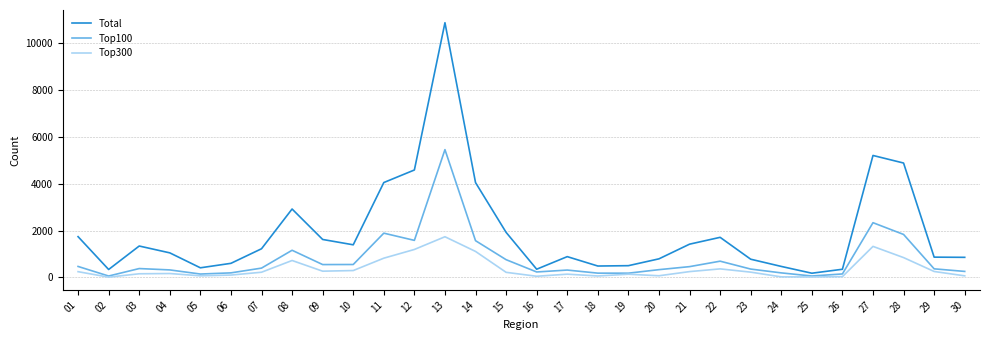

Is this an area chart (filled region under the line)?

No